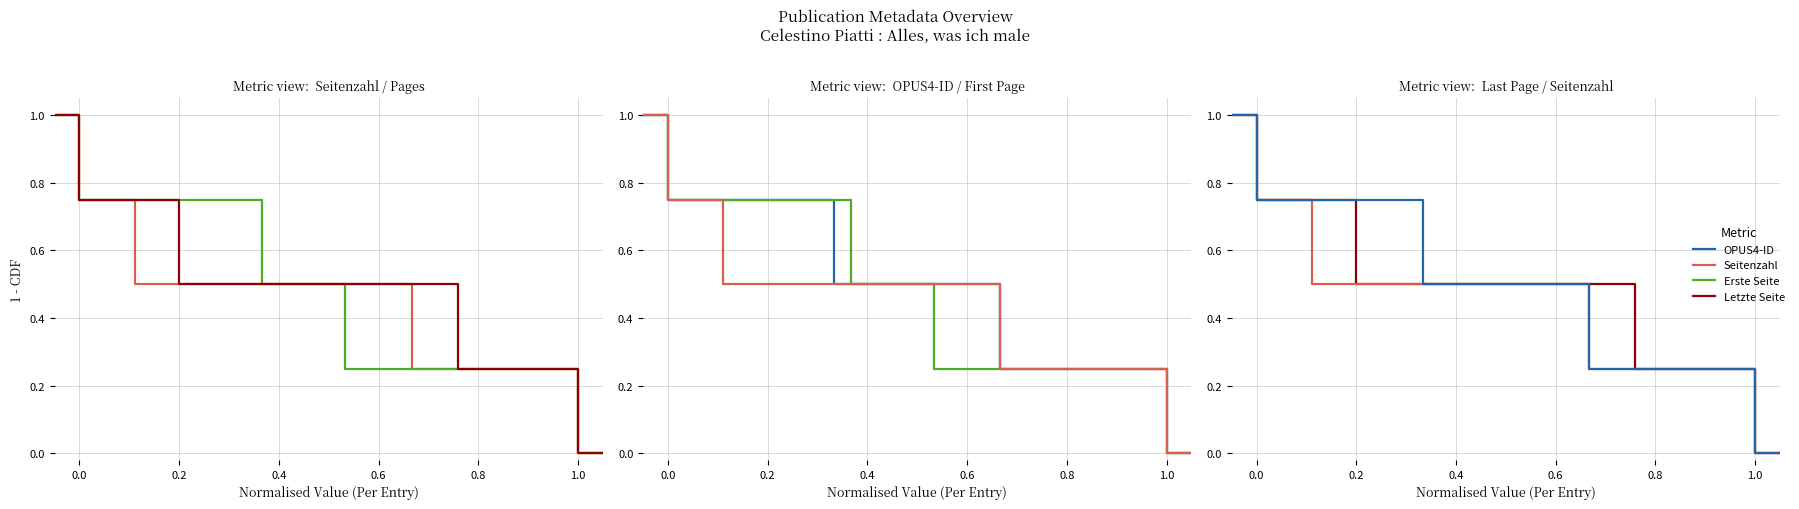

What are all the series names shown in the legend?

Seitenzahl, Erste Seite, Letzte Seite, OPUS4-ID